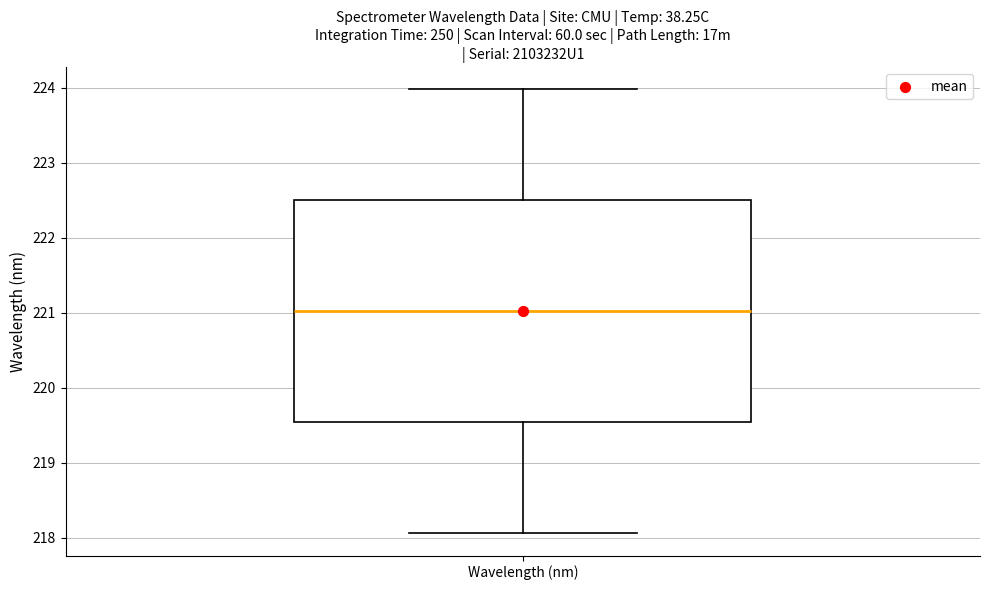

Transcribe this box plot: give where the median line is, the range the box spans, and where the two whiskers end, as read against the y-axis. The values are not printed on the chart, so give them approximately, as read against the axis.

median 221.0, box 219.5 to 222.5, whiskers 218.1 to 224.0